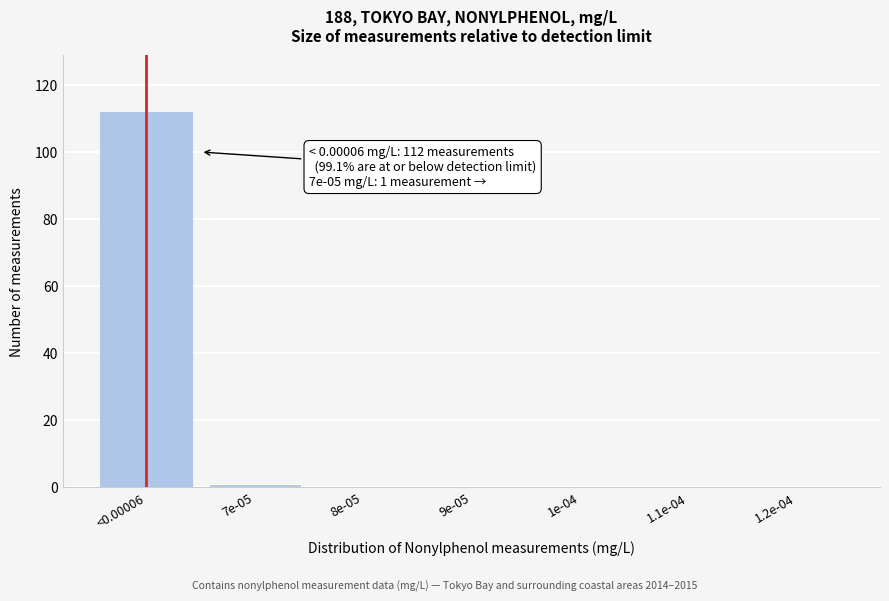

Reading left to right, what are all the values shown in this chart?

<0.00006=112	7e-05=1	8e-05=0	9e-05=0	1e-04=0	1.1e-04=0	1.2e-04=0